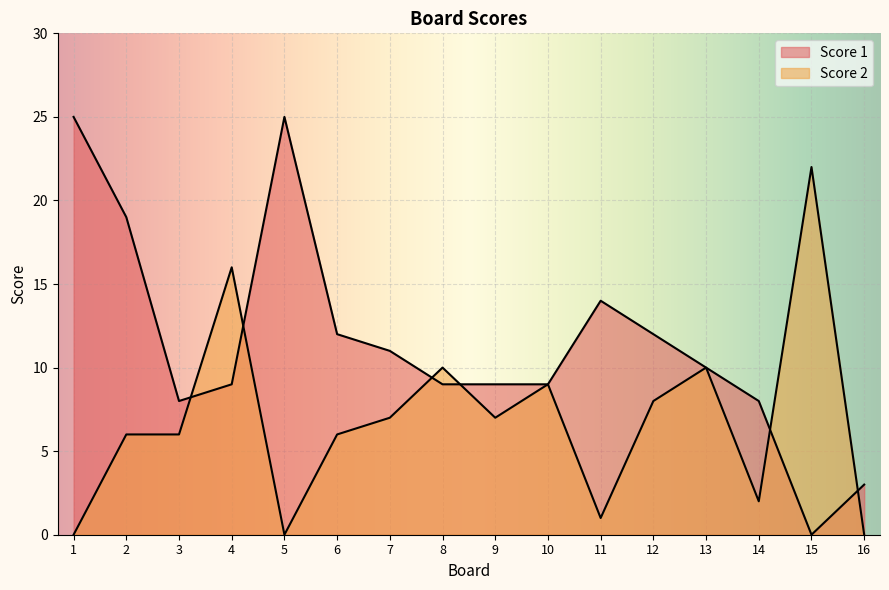

List the series in order of their overall mean, highest first.

Score 1, Score 2